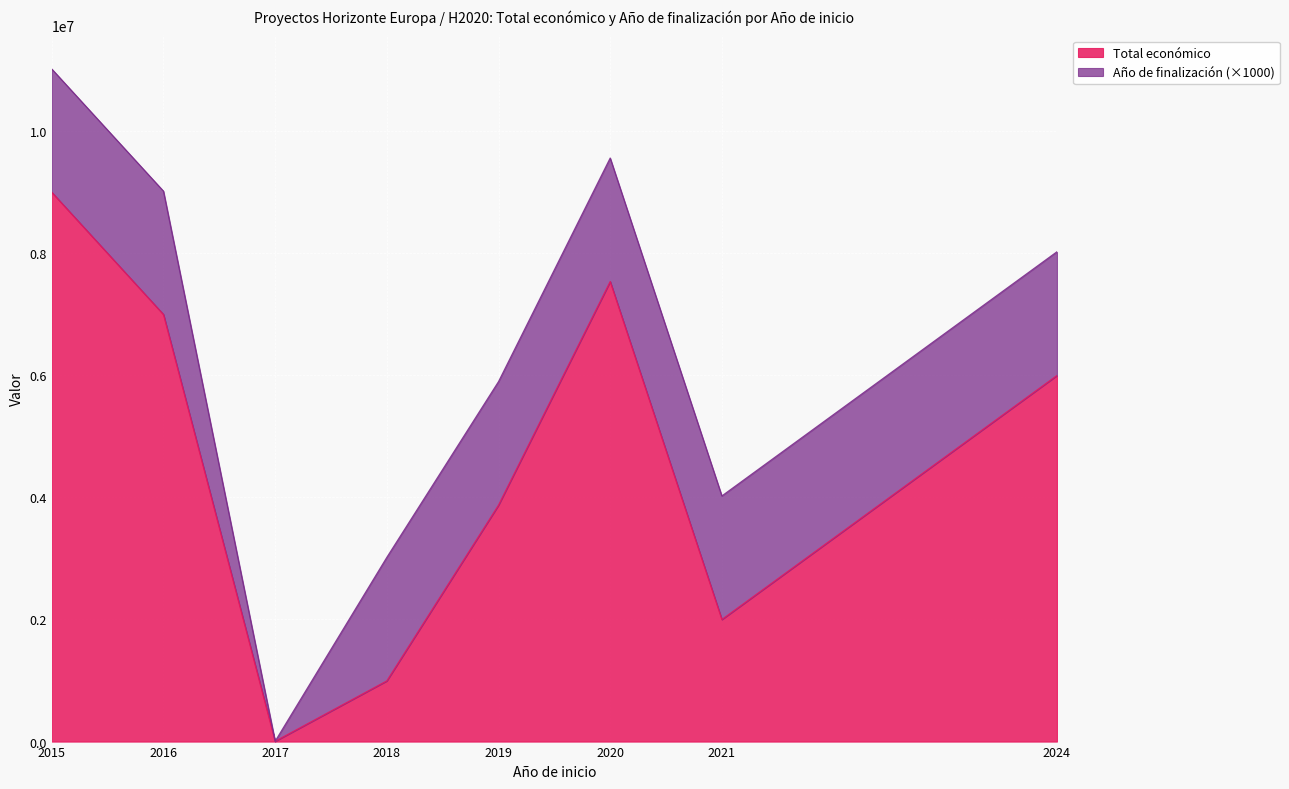

At which category does the data reach its first local valley?

2017